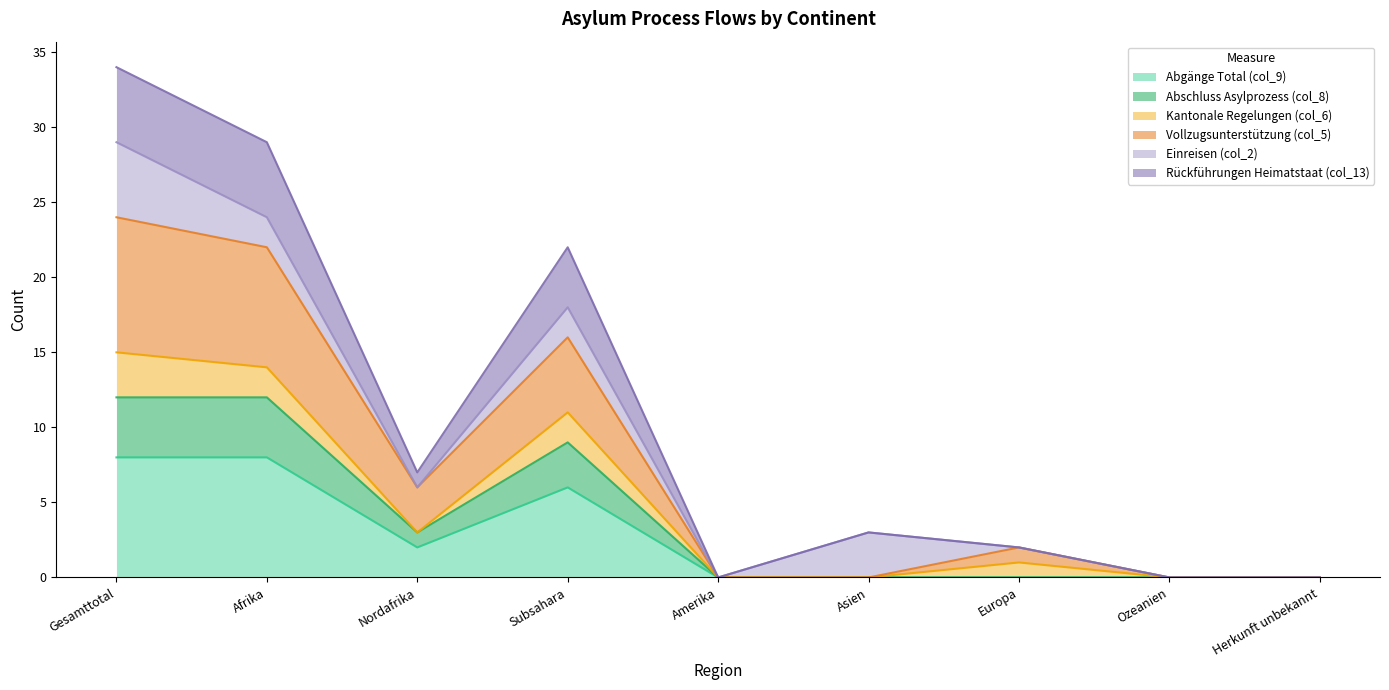

What is the total value across all series at Subsahara?

22